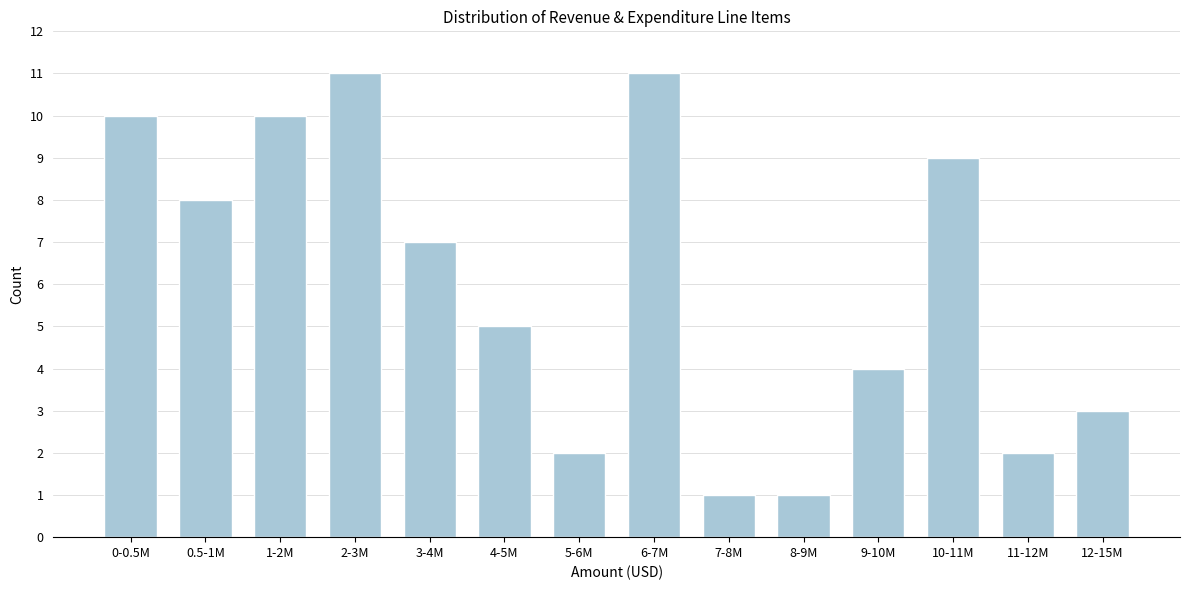

Reading left to right, what are all the values shown in this chart?

0-0.5M=10	0.5-1M=8	1-2M=10	2-3M=11	3-4M=7	4-5M=5	5-6M=2	6-7M=11	7-8M=1	8-9M=1	9-10M=4	10-11M=9	11-12M=2	12-15M=3